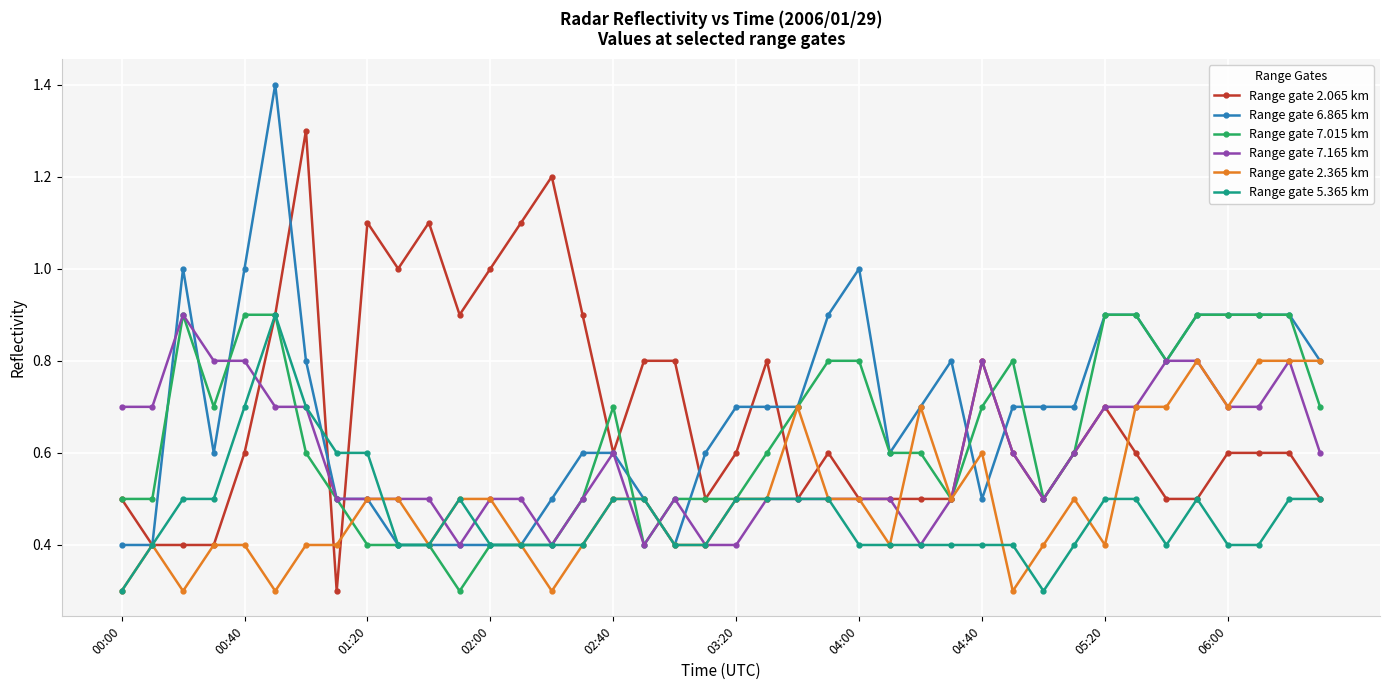

What is the value of the Range gate 5.365 km point at the 9th from the left?

0.6